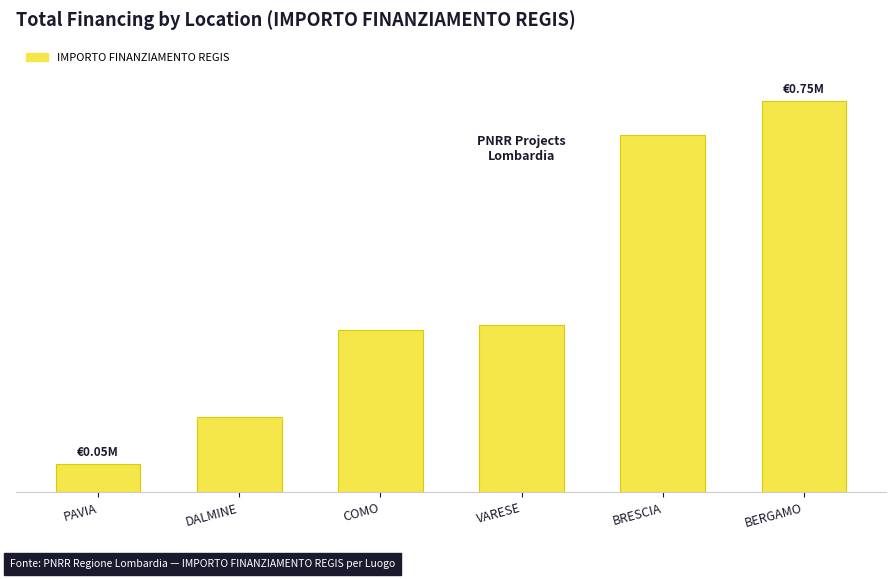

Count the number of categories in the chart.

6